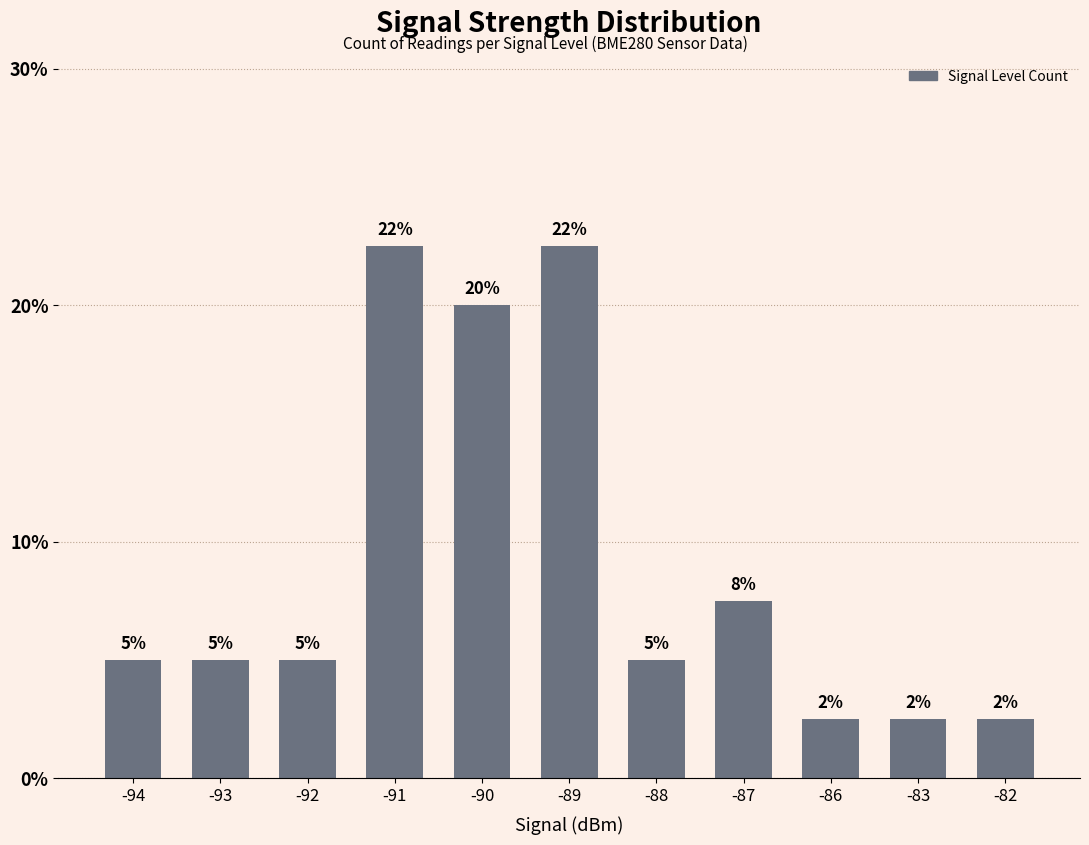

How many bars are there in total?

11